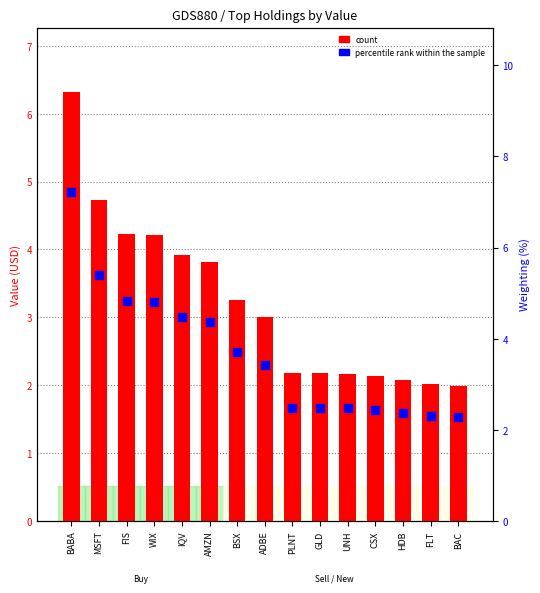

At how many categories does at least one series exceed 6?

1